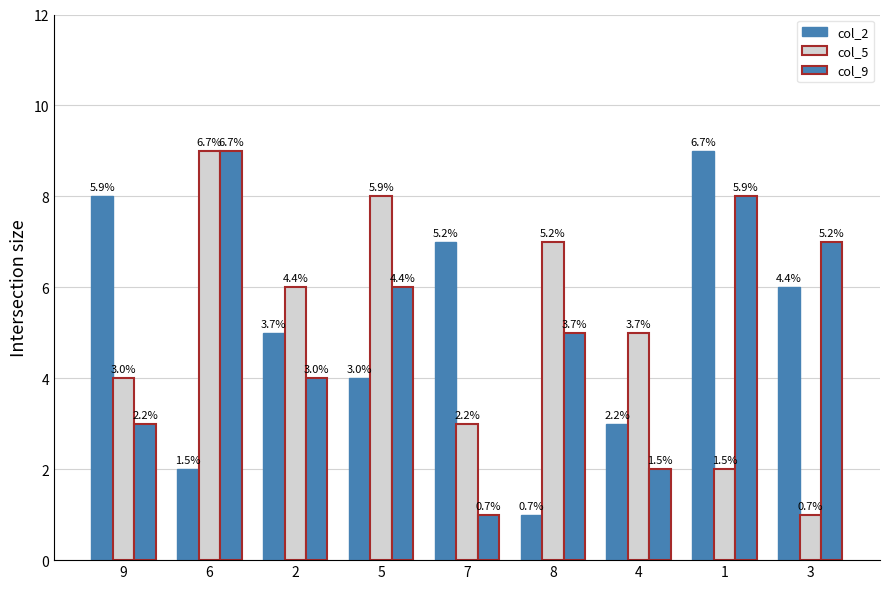

What is the sum of the col_2 values at 1 and 8?

10